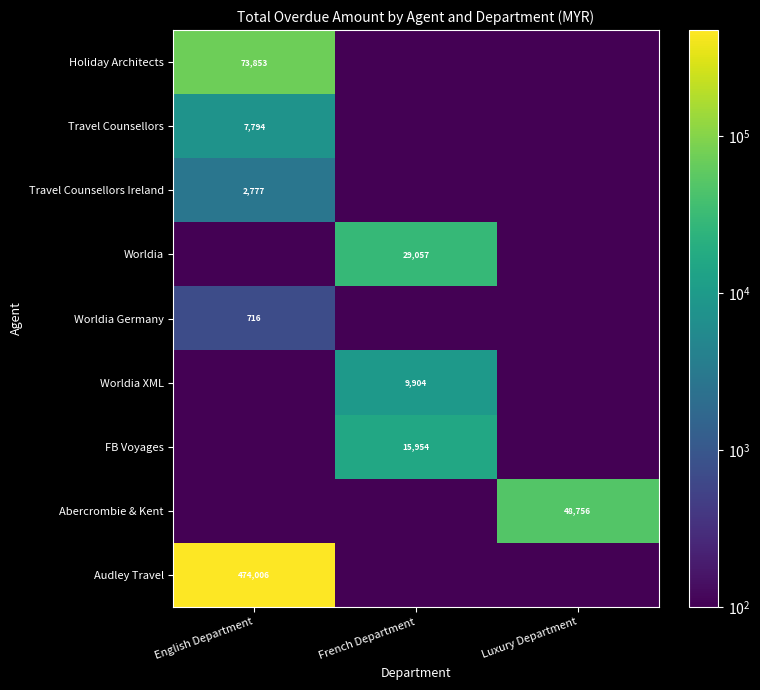

Which has a higher value, Luxury Department or French Department?

Luxury Department